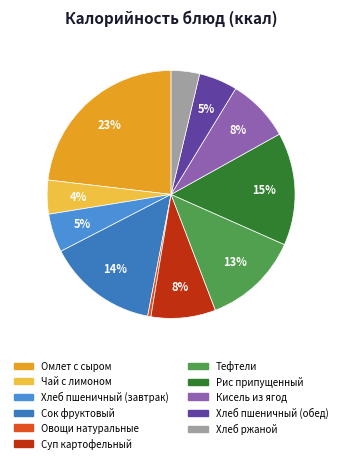

Does Кисель из ягод account for over 50% of the chart?

No